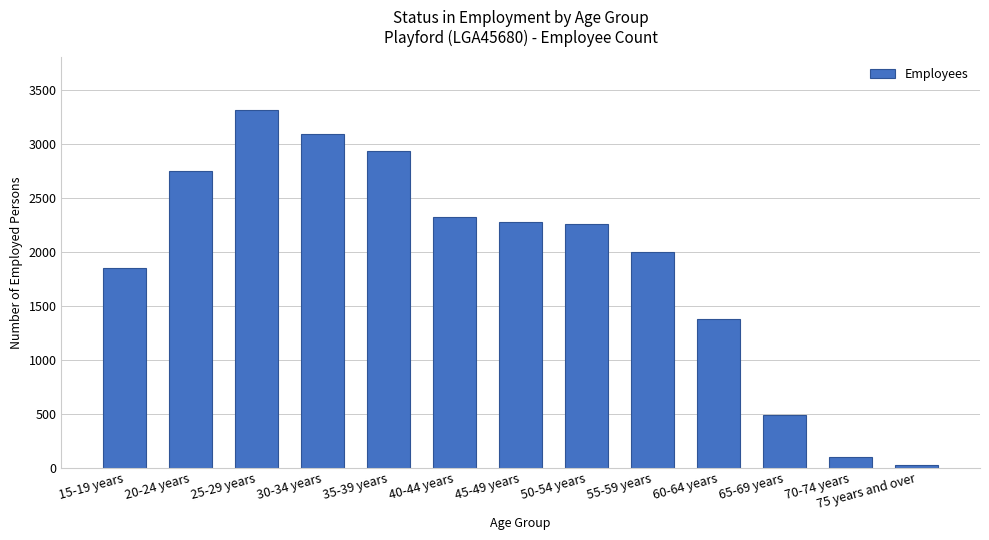

Which has a higher value, 35-39 years or 70-74 years?

35-39 years